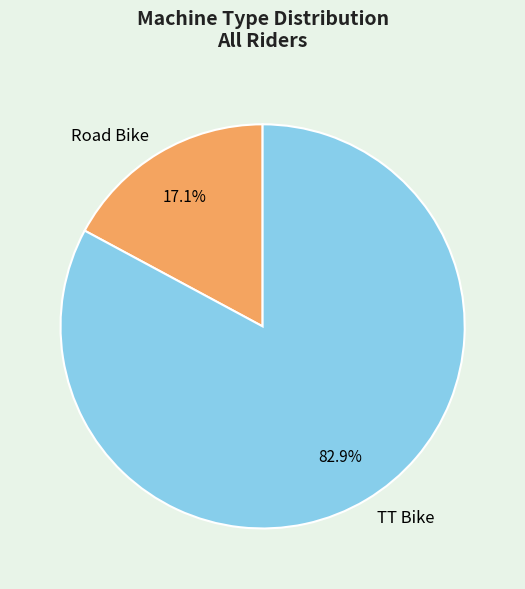

The Road Bike slice represents 9% of the pie. True or false?

False